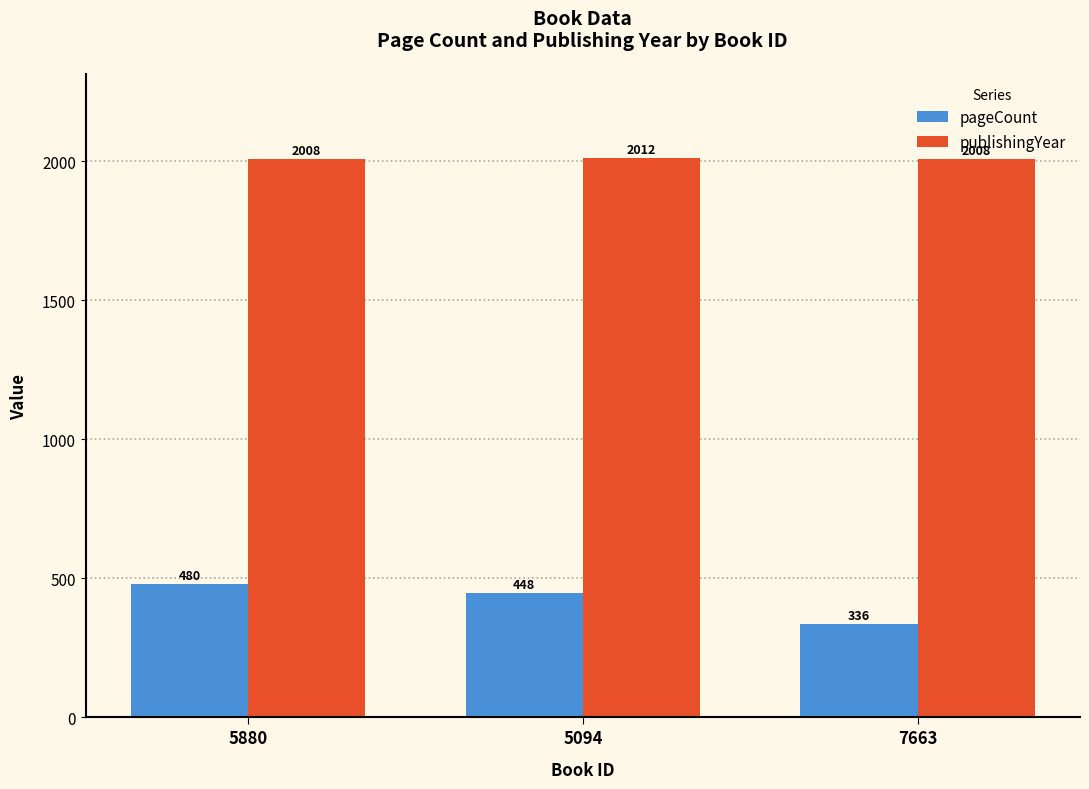

Which series has the largest range (max minus min)?

pageCount